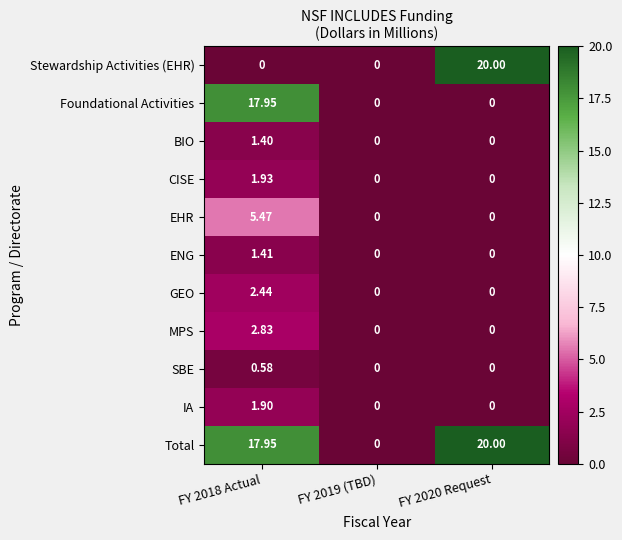

Is the value of ENG at FY 2019 (TBD) greater than the value of Total at FY 2020 Request?

No